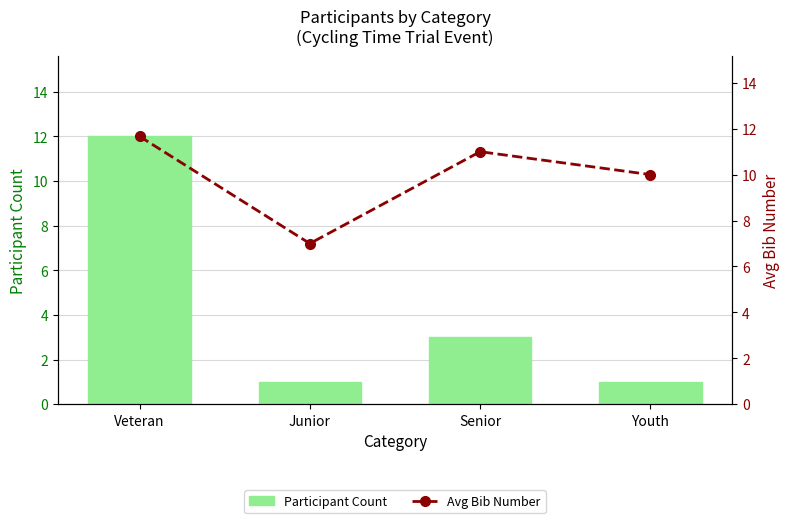

Are the bars horizontal?

No